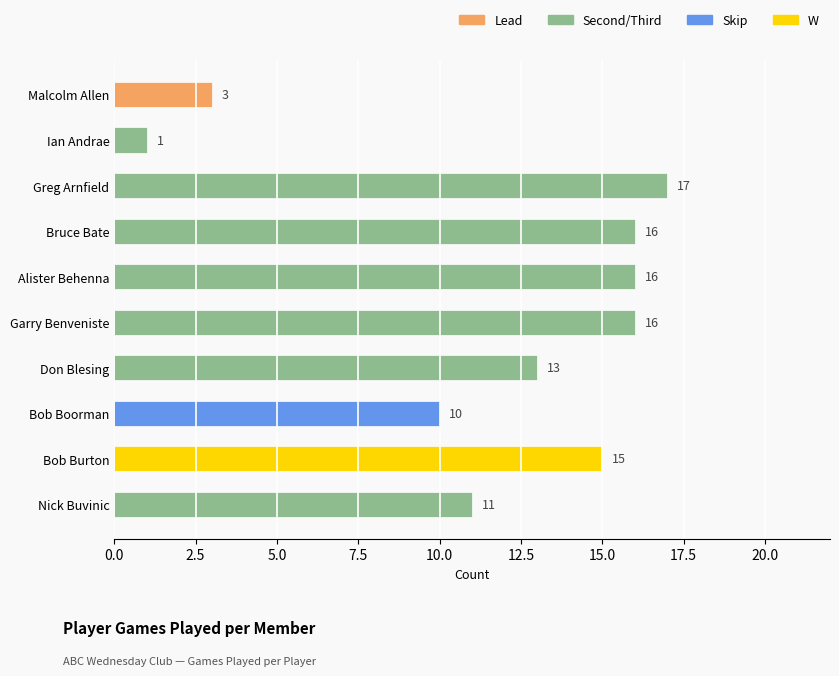

Is it true that the value at Nick Buvinic is 7?

False